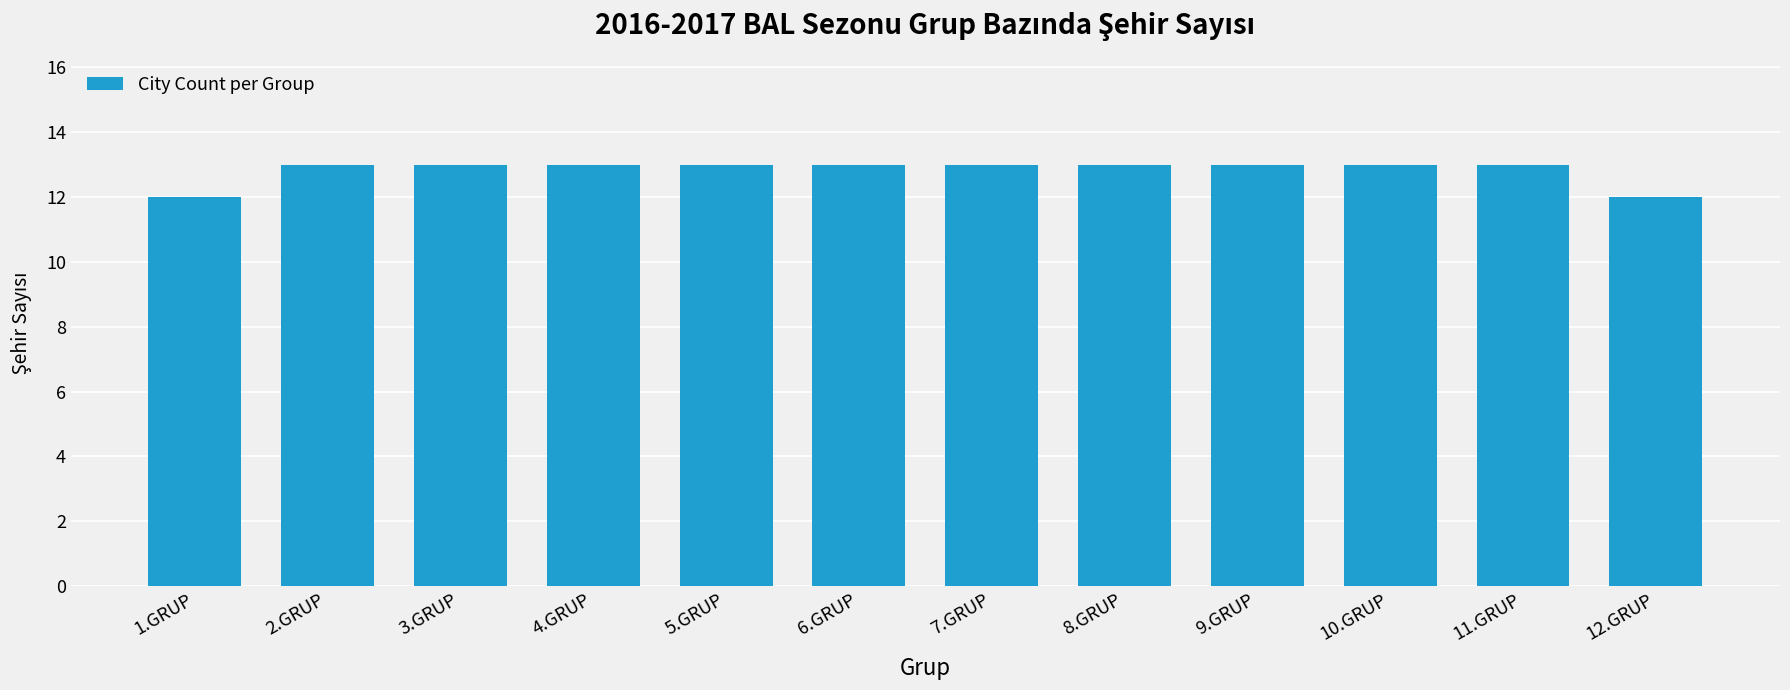

Reading left to right, what are all the values shown in this chart?

1.GRUP=12	2.GRUP=13	3.GRUP=13	4.GRUP=13	5.GRUP=13	6.GRUP=13	7.GRUP=13	8.GRUP=13	9.GRUP=13	10.GRUP=13	11.GRUP=13	12.GRUP=12